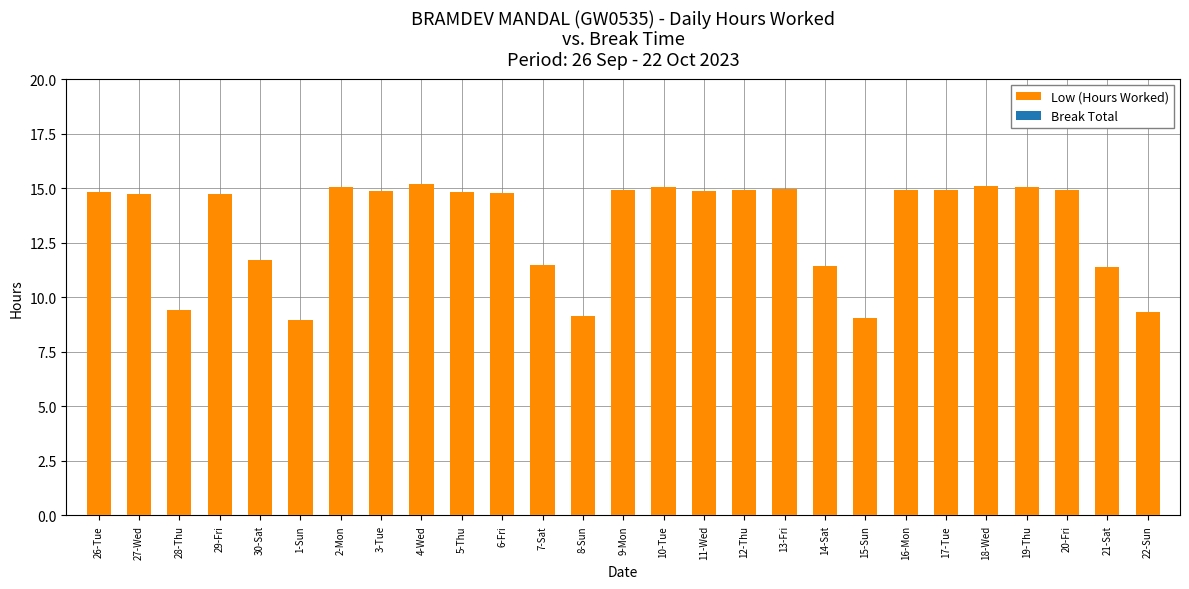

What is the minimum value shown in the chart?

9.0